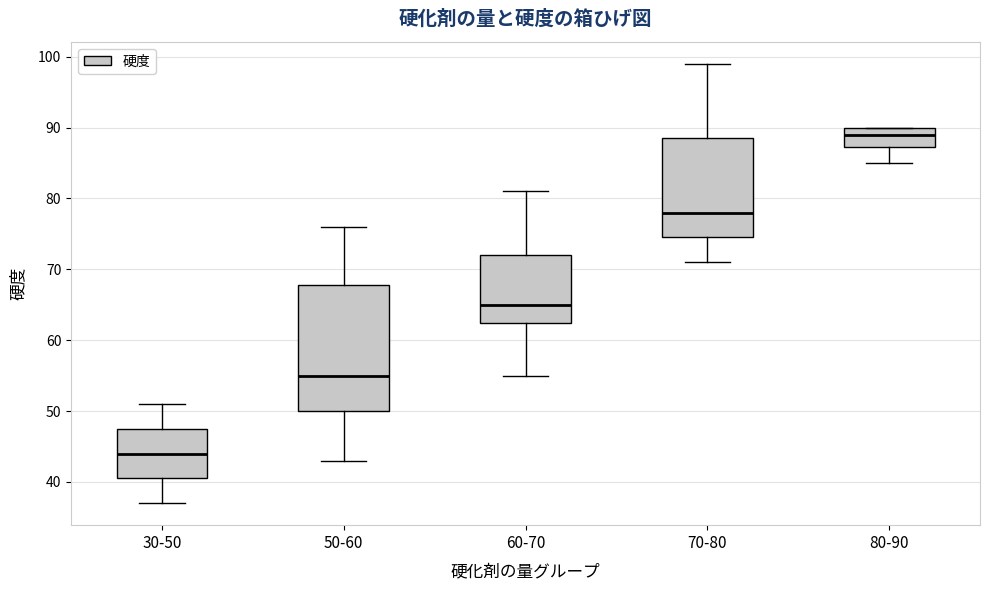

Reading left to right, read every box against the y-axis: the position of its median line, the range the box covers, and the ends of its whiskers. The values are not printed on the chart, so give them approximately, as read against the axis.

30-50: median 44, box 41 to 48, whiskers 37 to 51
50-60: median 55, box 50 to 68, whiskers 43 to 76
60-70: median 65, box 63 to 72, whiskers 55 to 81
70-80: median 78, box 75 to 89, whiskers 71 to 99
80-90: median 89, box 87 to 90, whiskers 85 to 90